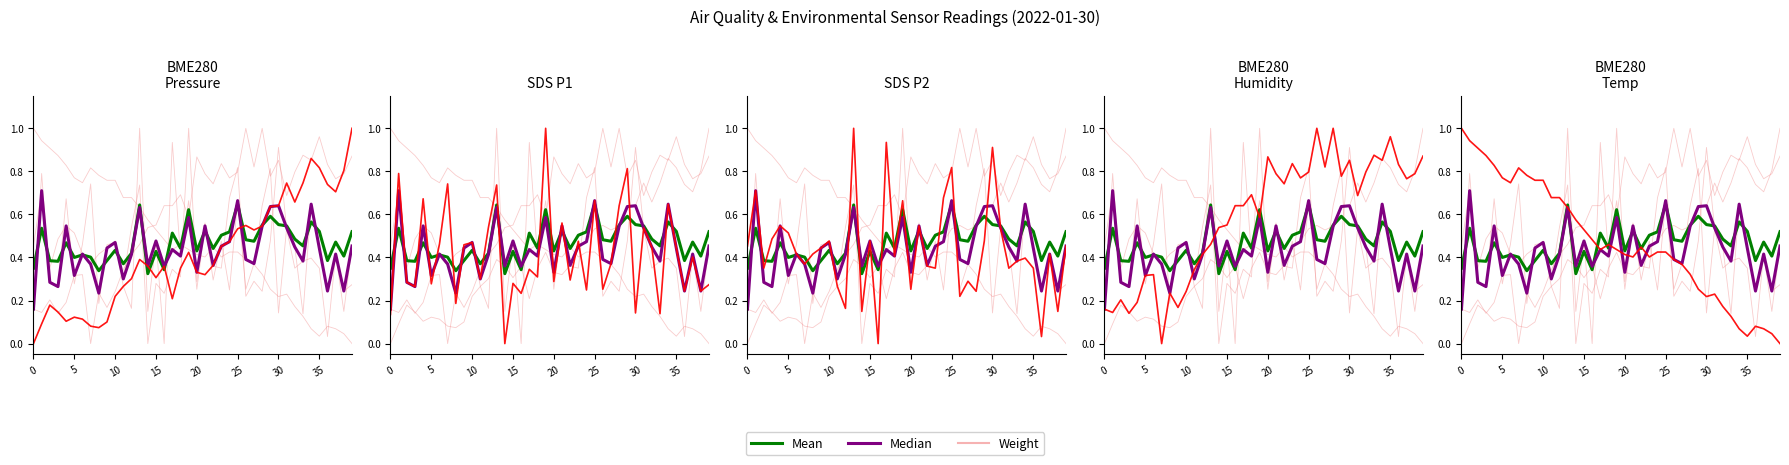

At which category is the sum across all series the highest?

25